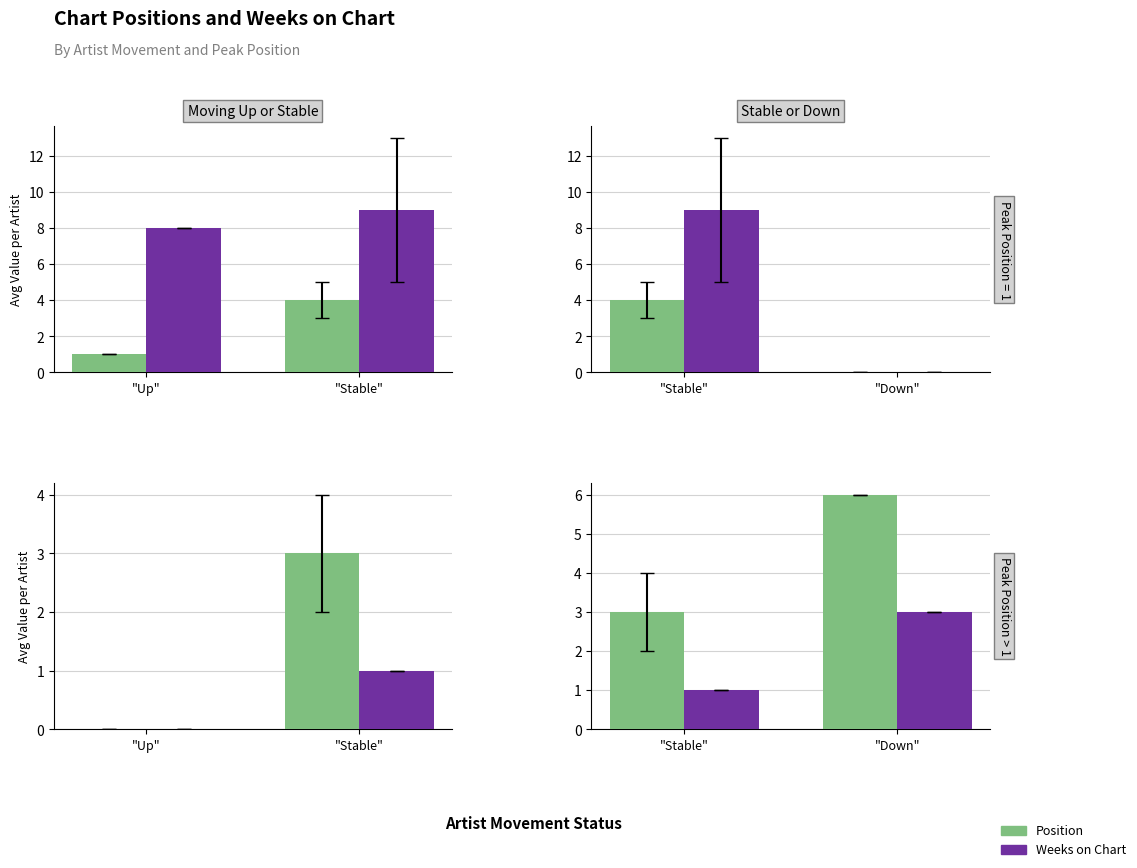

True or false: Position has a value of 8 at "Down".

False